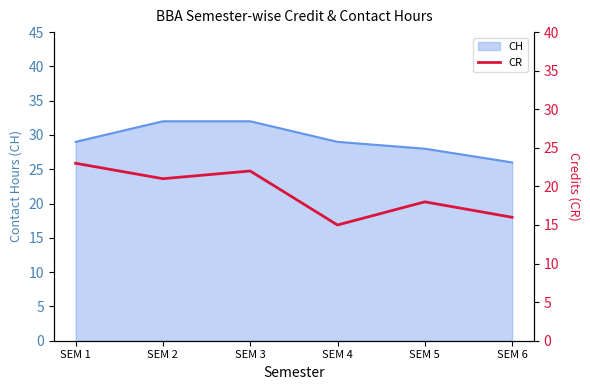

Does the chart display data point markers on the line(s)?

No